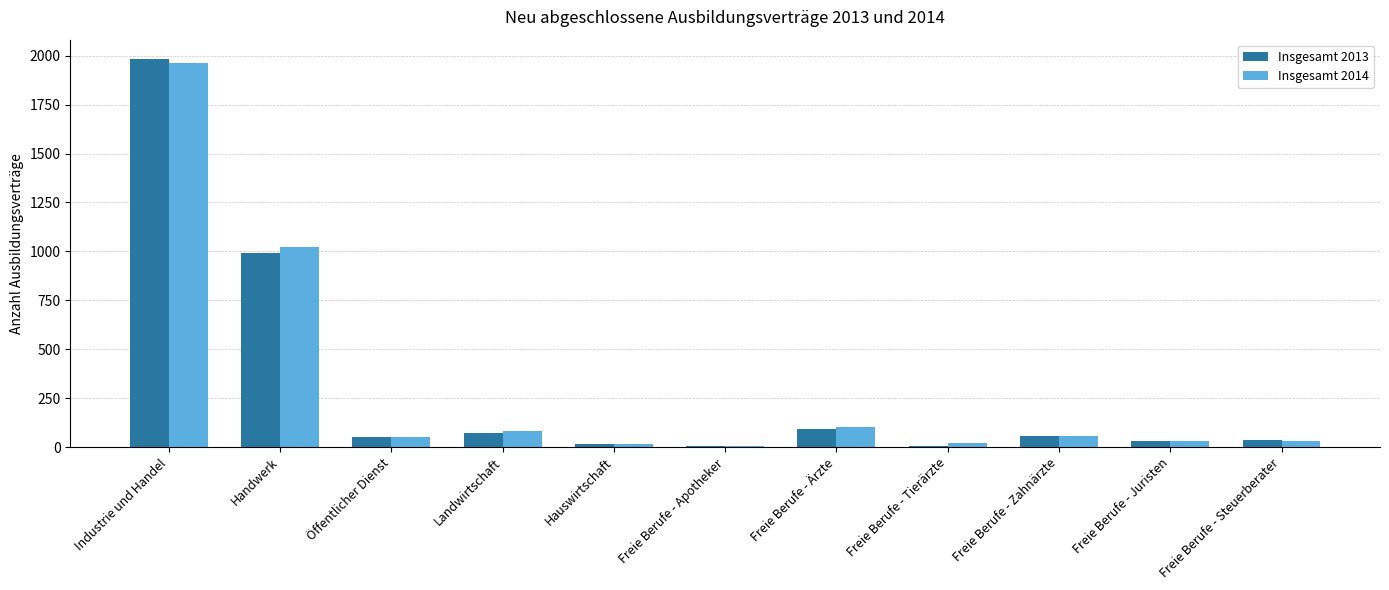

How many data points does each series have?

11